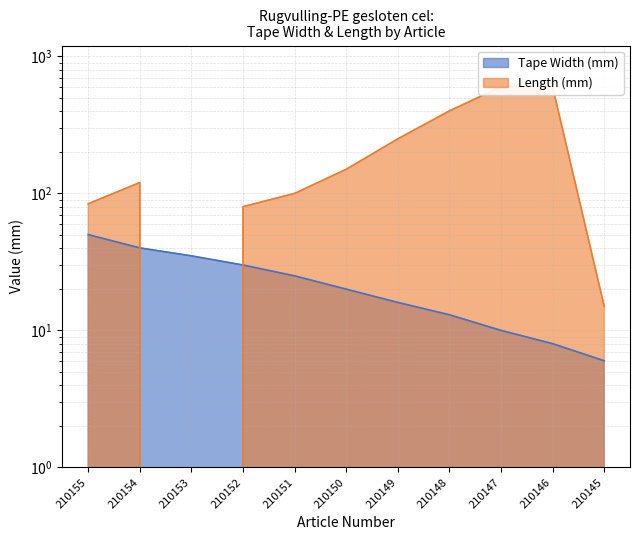

What is the greatest value displayed?

600